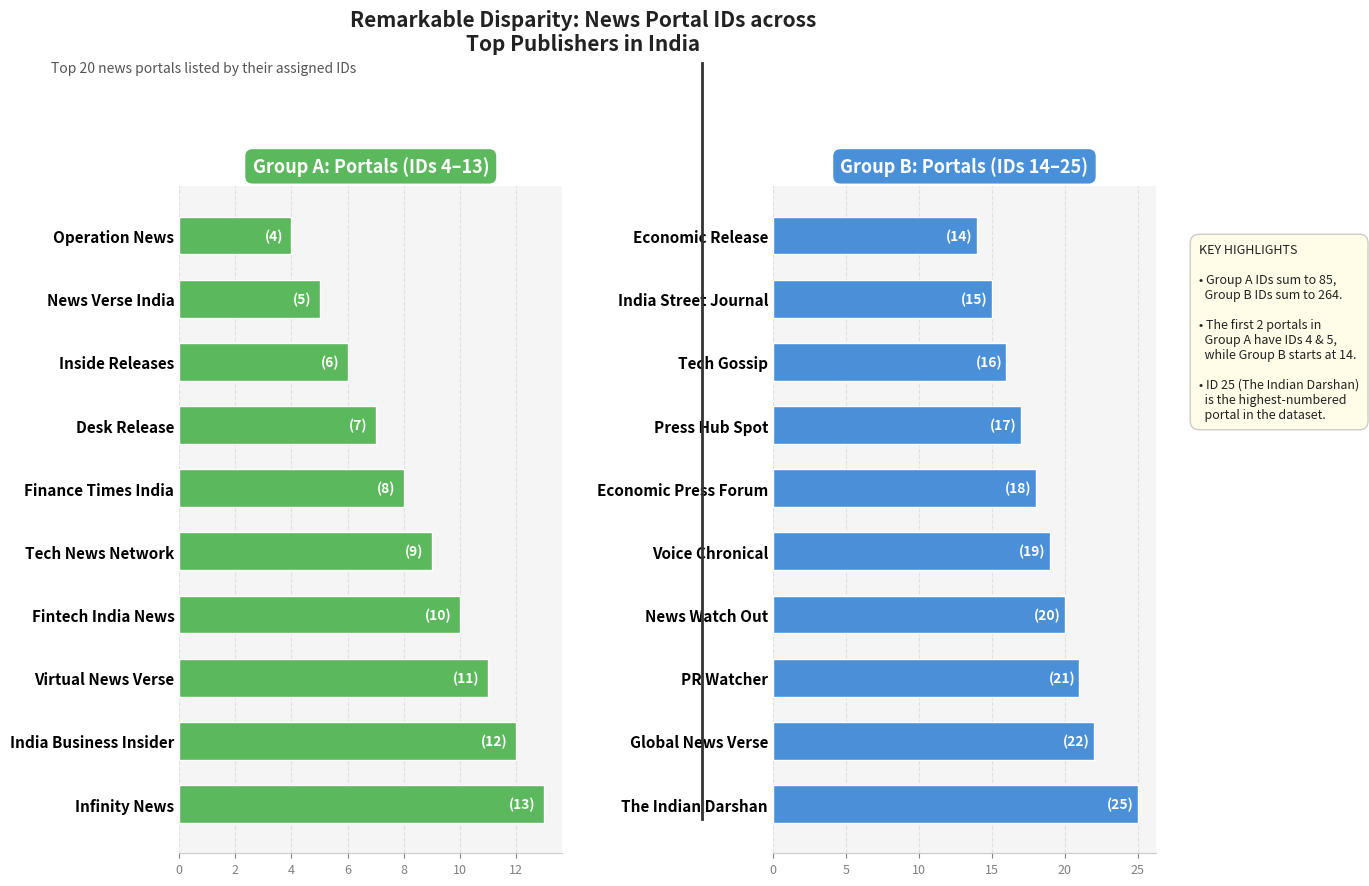

Which series has the widest spread of values?

Group B: Portals (IDs 14–25)